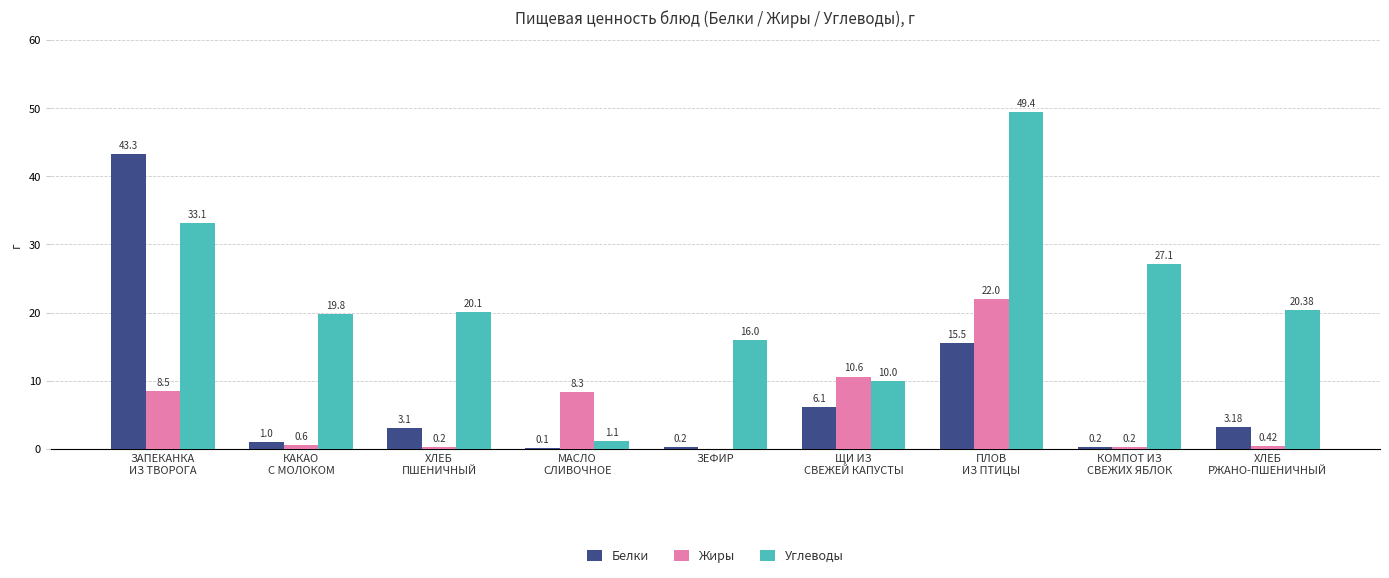

Which series has the largest total across all categories?

Углеводы